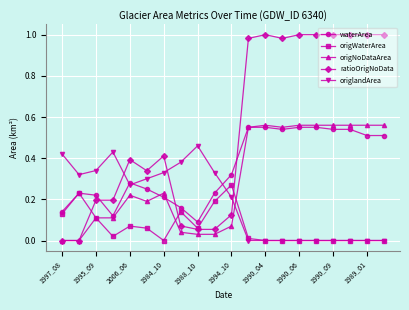

Which series has the largest range (max minus min)?

ratioOrigNoData